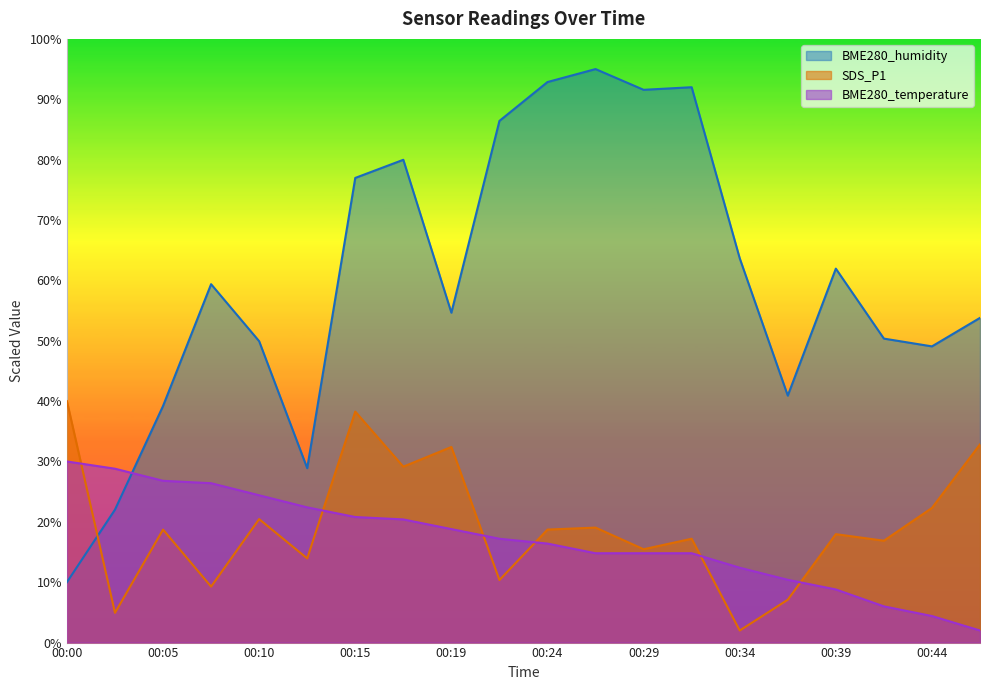

What is the greatest value displayed?

95.0